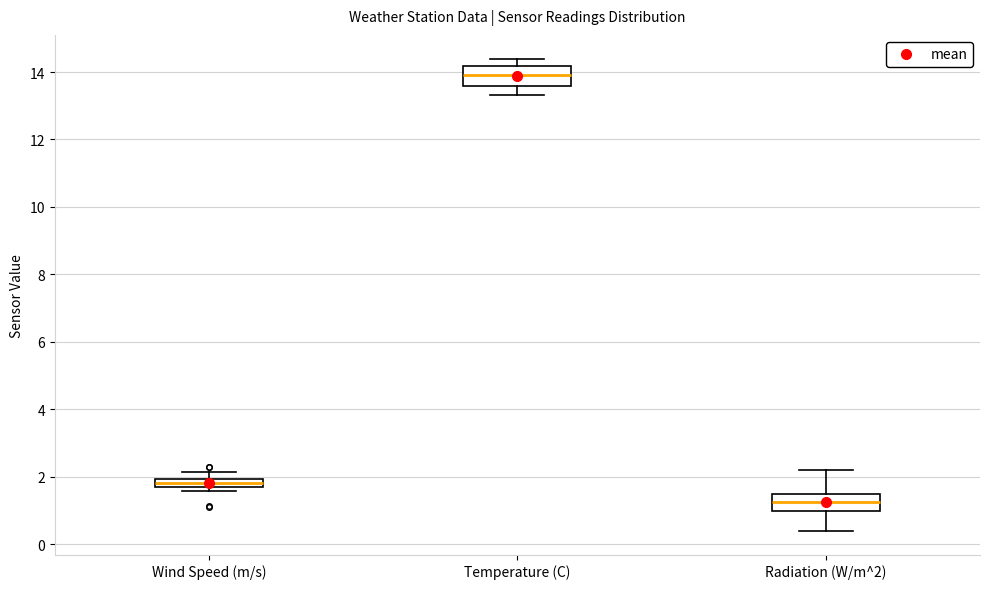

Where is the lower edge of the box for Wind Speed (m/s) on the y-axis? The values are not printed on the chart, so give them approximately, as read against the axis.

1.8